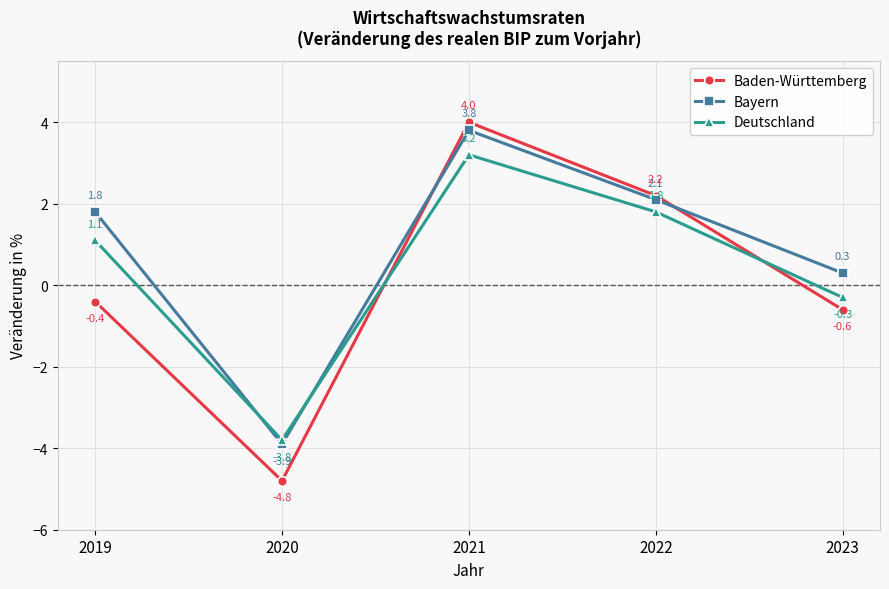

Which series has the largest range (max minus min)?

Baden-Württemberg